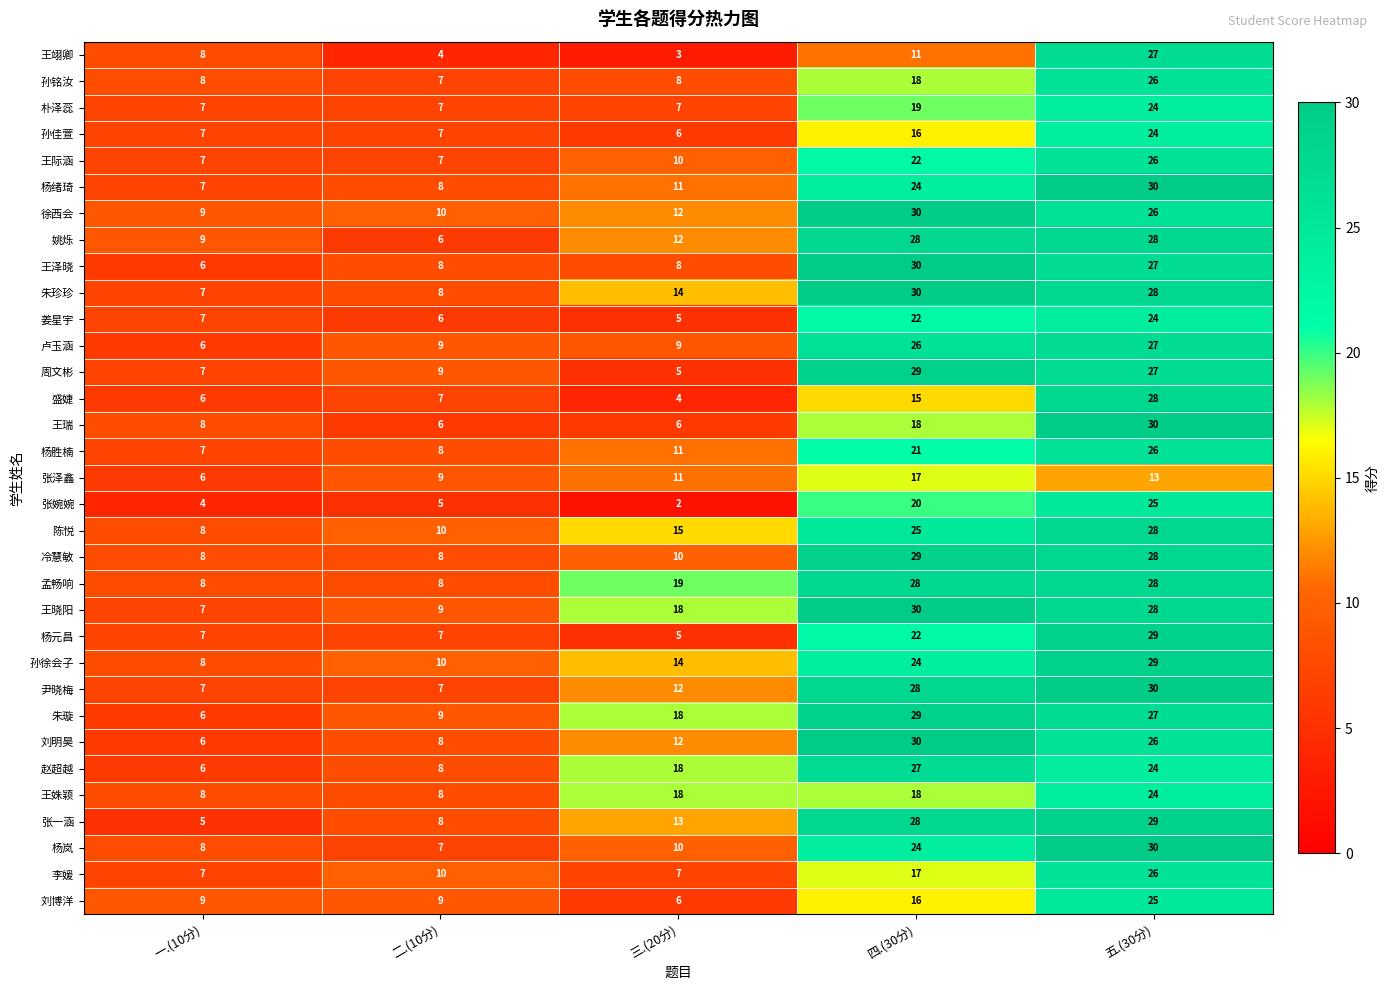

Between 四.(30分) and 五.(30分), which series saw the biggest shift?

王翊卿